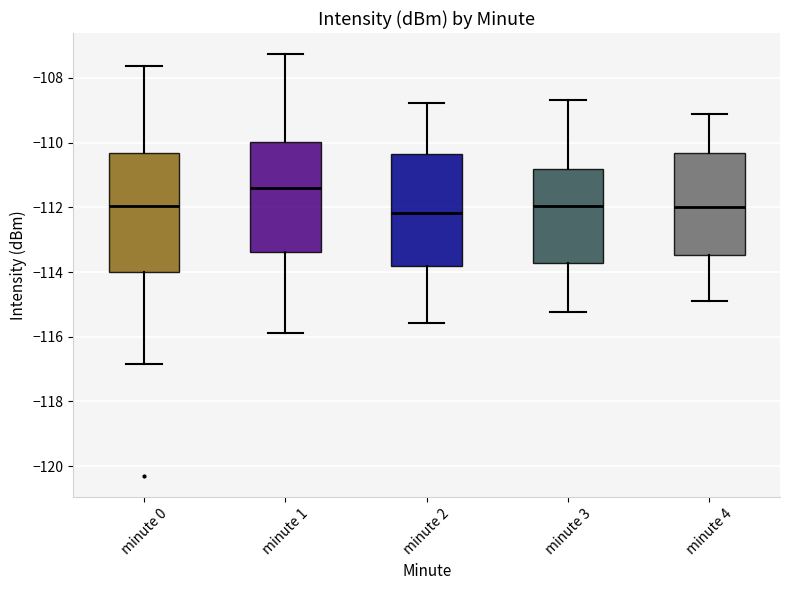

Where does the upper whisker of the box for minute 0 end on the y-axis? The values are not printed on the chart, so give them approximately, as read against the axis.

-107.6